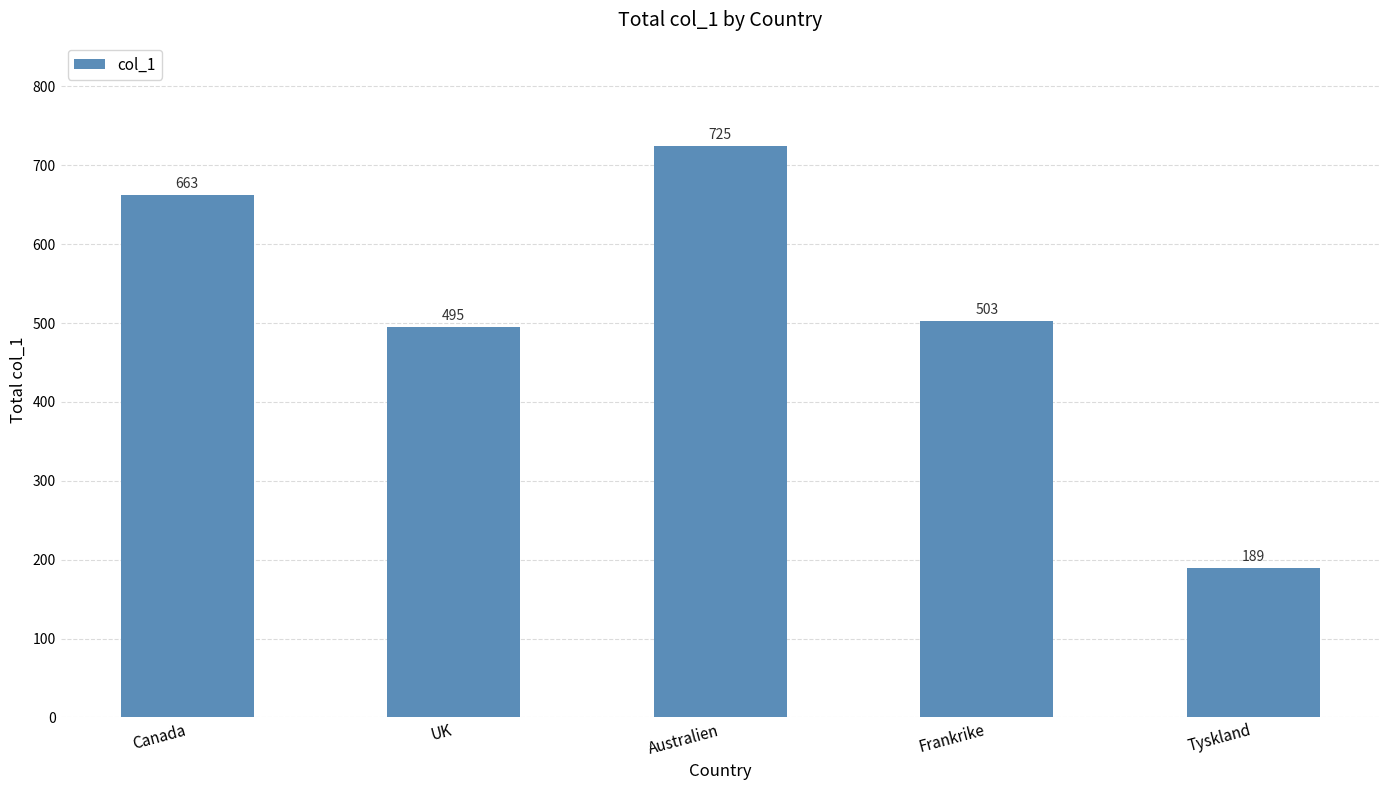

What is the minimum value shown in the chart?

189